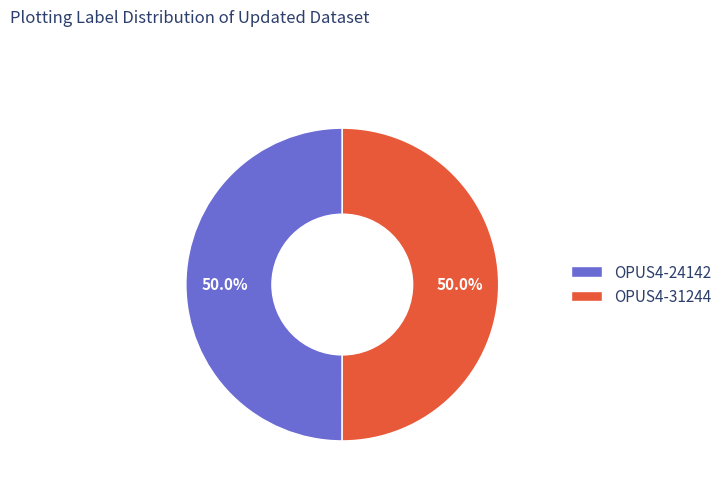

Do OPUS4-31244 and OPUS4-24142 together represent more than half of the pie?

Yes